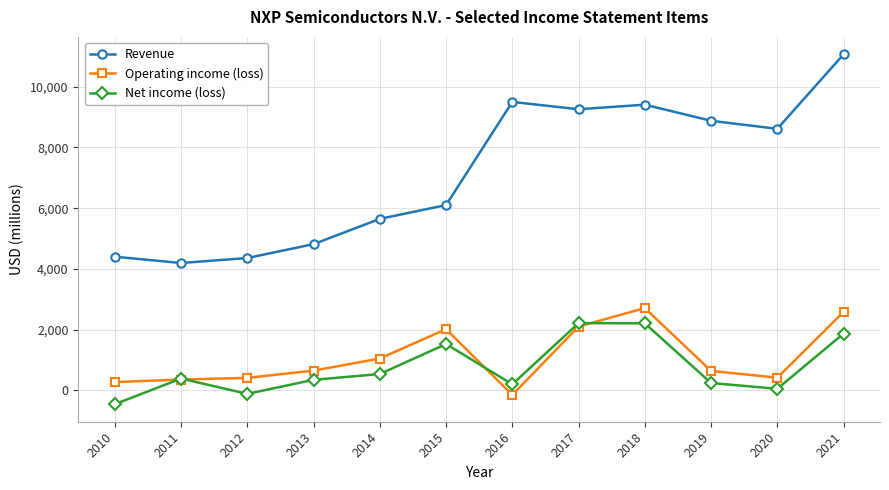

Between 2010 and 2019, which series saw the biggest shift?

Revenue